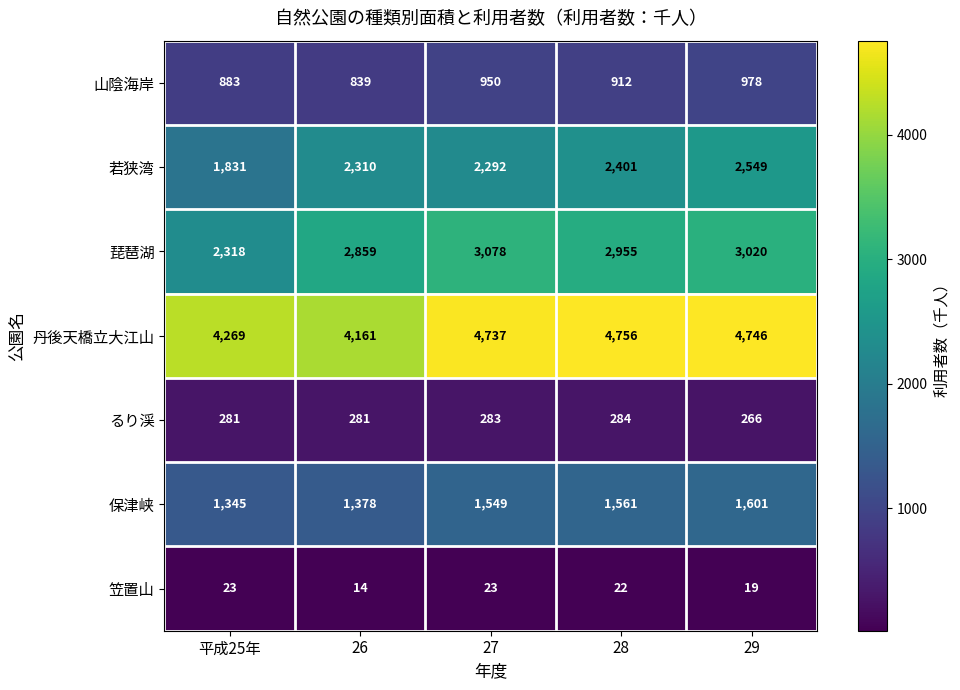

List the series in order of their peak value, lowest first.

笠置山, るり渓, 山陰海岸, 保津峡, 若狭湾, 琵琶湖, 丹後天橋立大江山